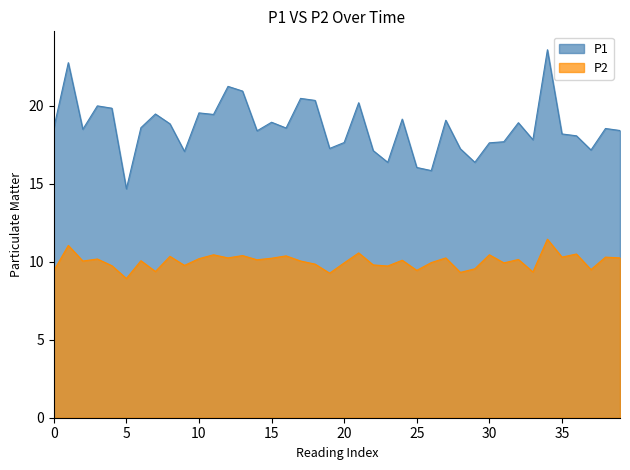

True or false: P1 and P2 cross at least once.

False